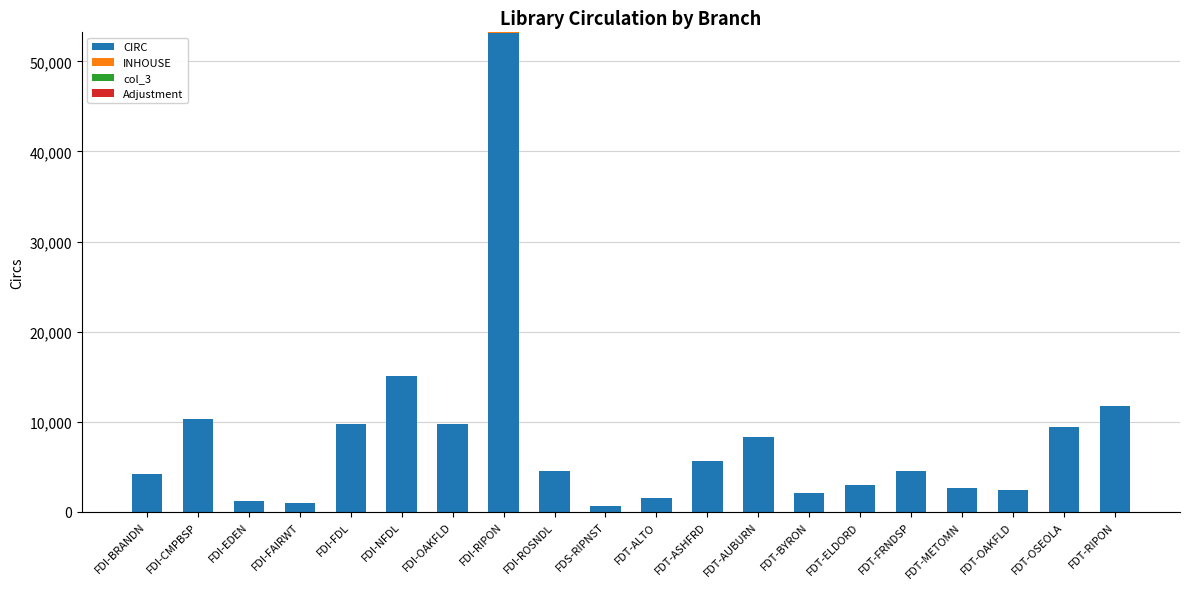

Where does the CIRC series first go above 4529?

FDI-CMPBSP